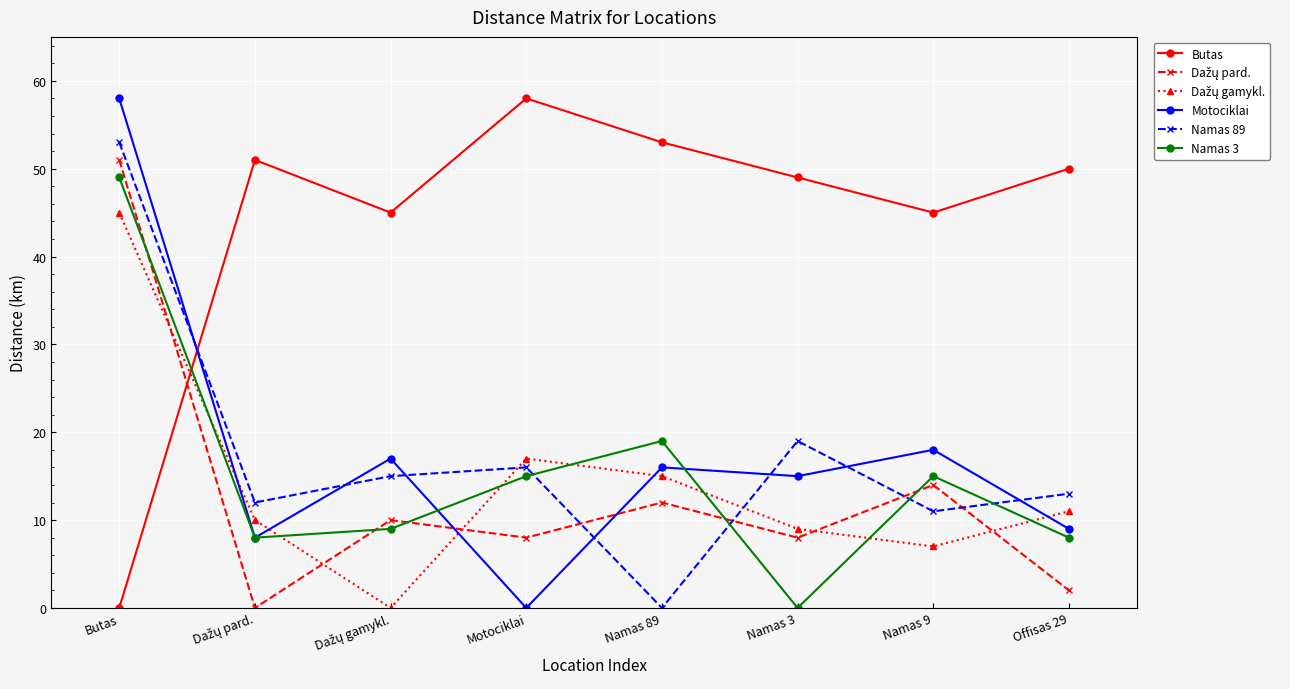

How many lines are shown in the chart?

6